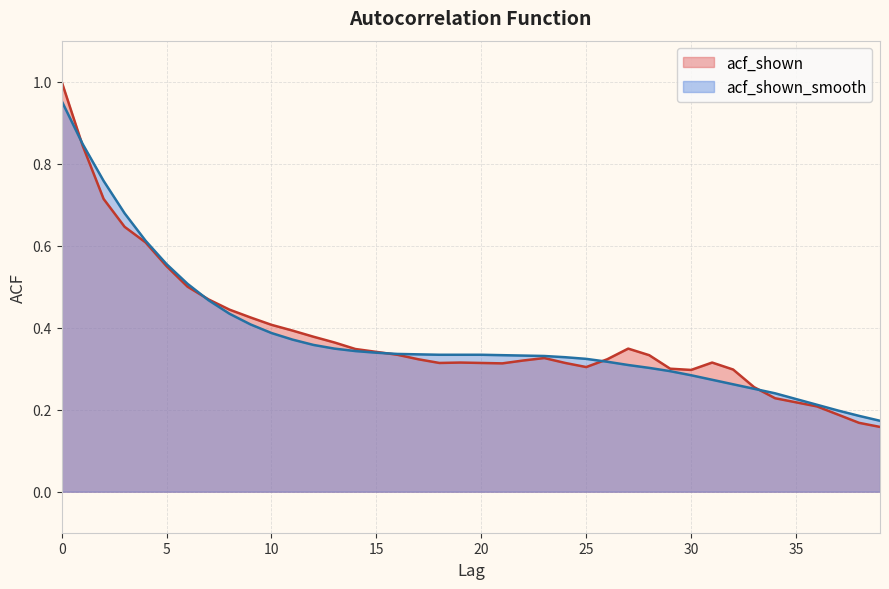

Which series has the largest range (max minus min)?

acf_shown